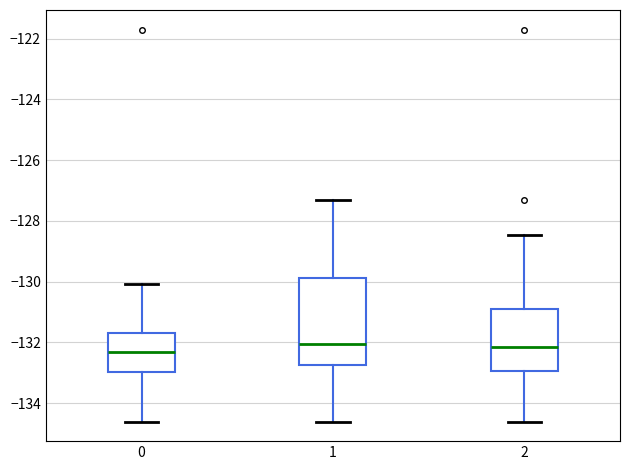

Where does the upper whisker of the box at x = 2 end on the y-axis? The values are not printed on the chart, so give them approximately, as read against the axis.

-128.4